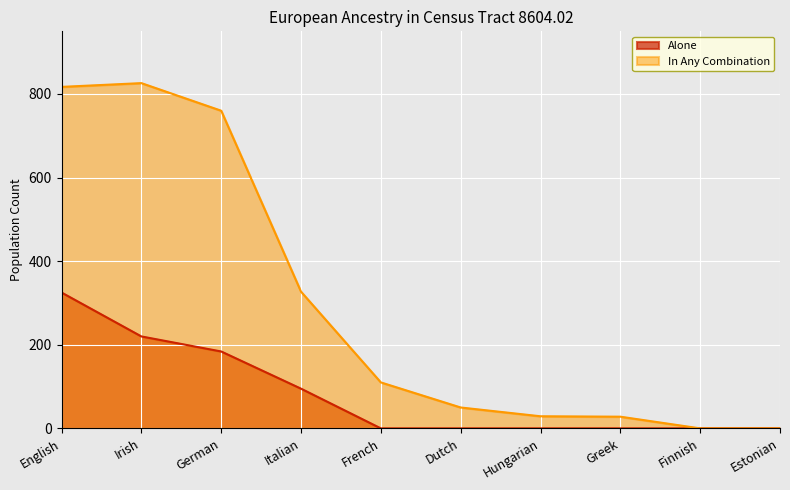

Is it true that Alone equals 67 at German?

False